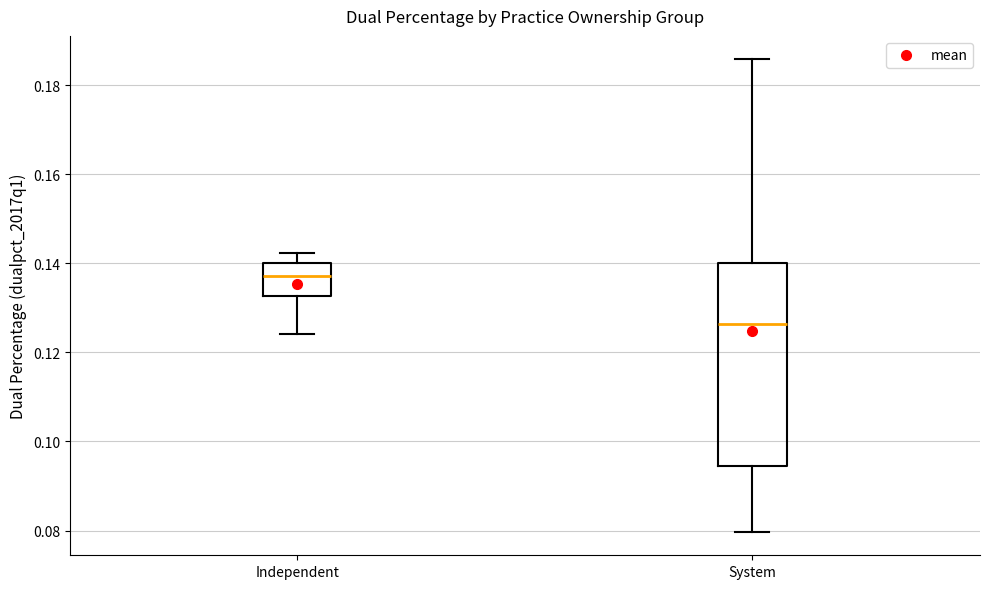

Which box's median line is the lowest?

System